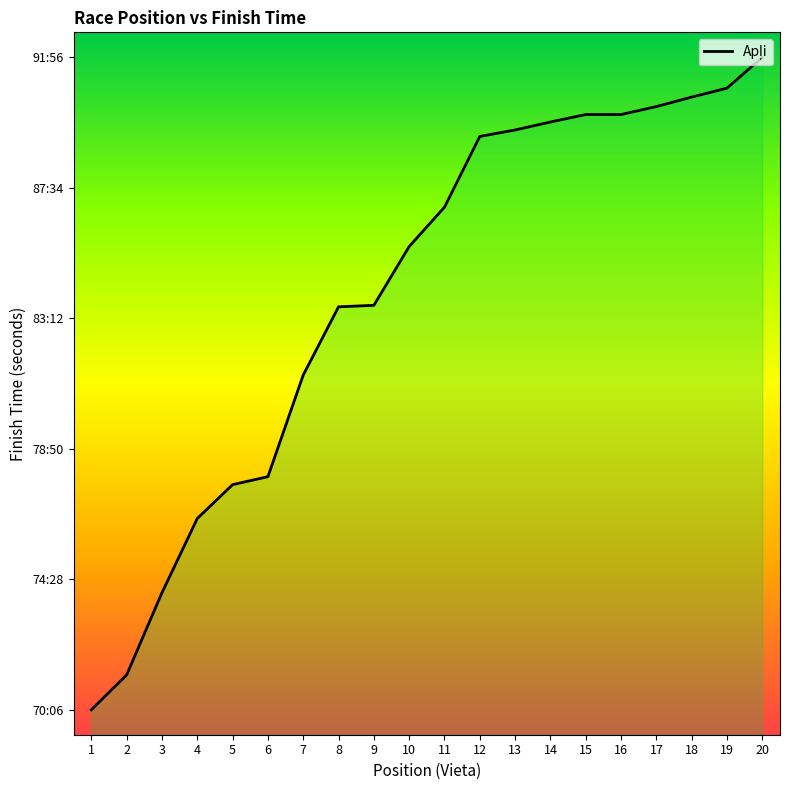

True or false: the data shows 7025 at 5.

False